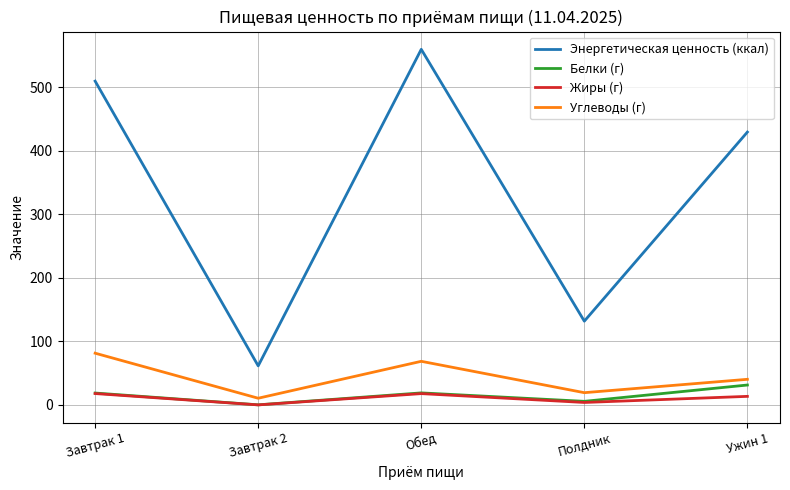

List the series in order of their peak value, lowest first.

Жиры (г), Белки (г), Углеводы (г), Энергетическая ценность (ккал)